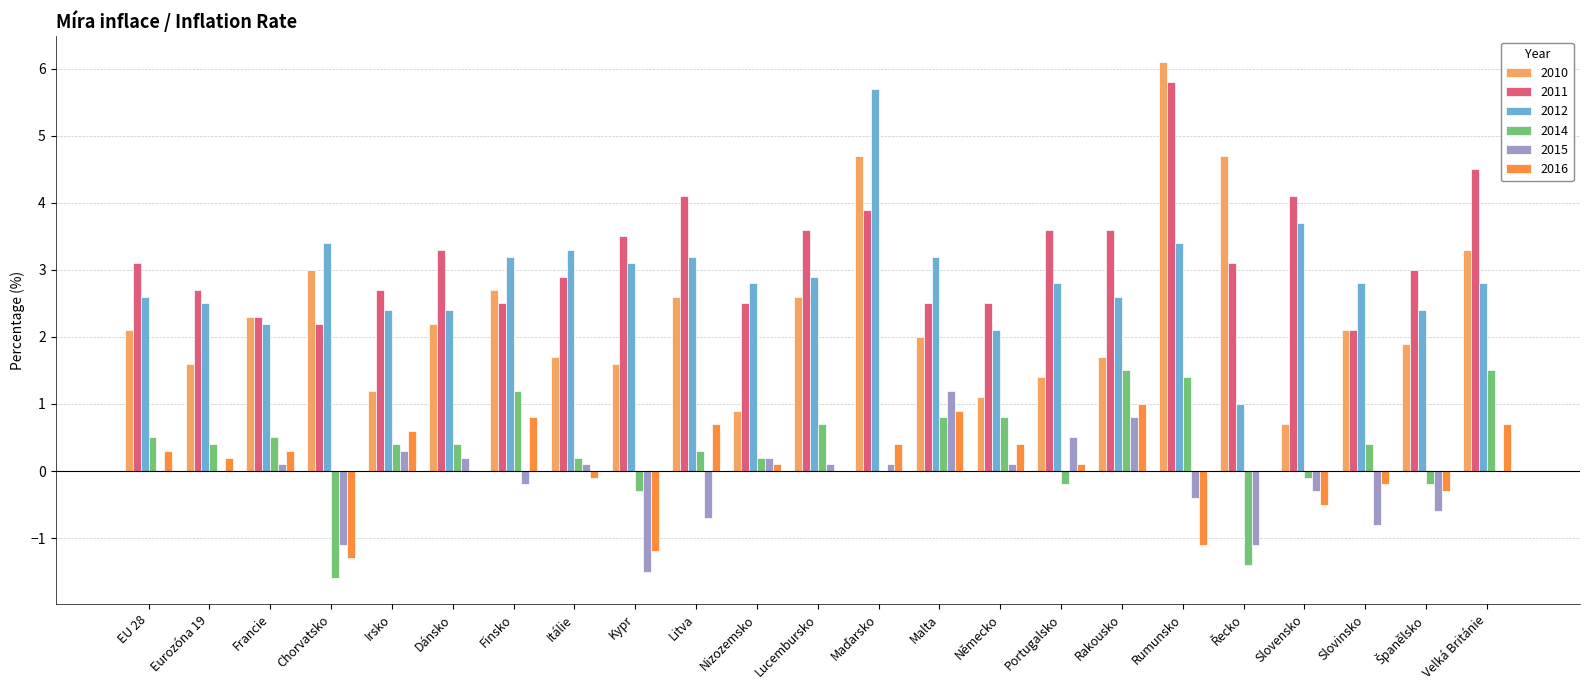

At which category does the chart reach its peak across all series?

Rumunsko